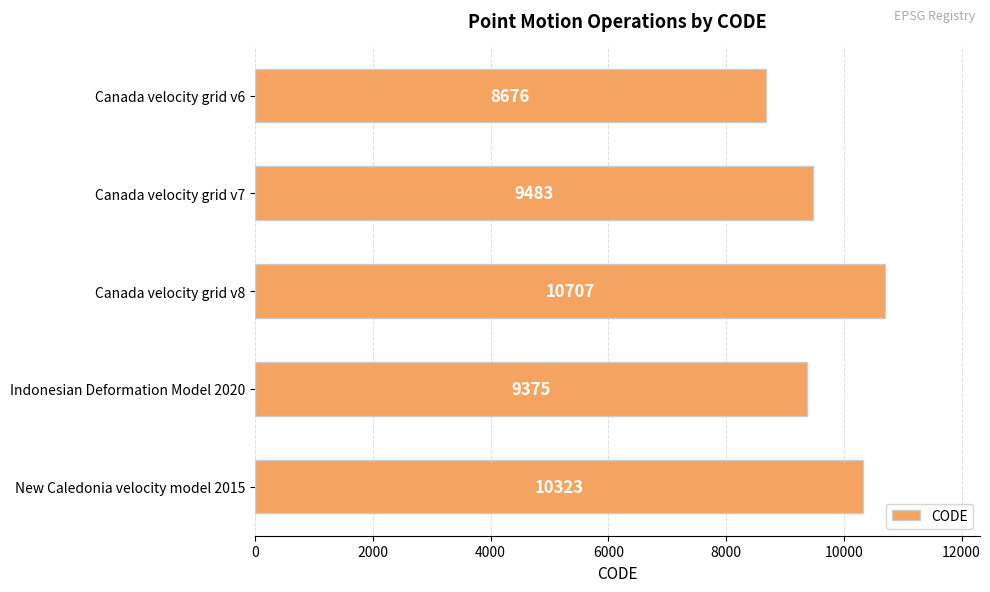

Which has a higher value, Indonesian Deformation Model 2020 or Canada velocity grid v8?

Canada velocity grid v8